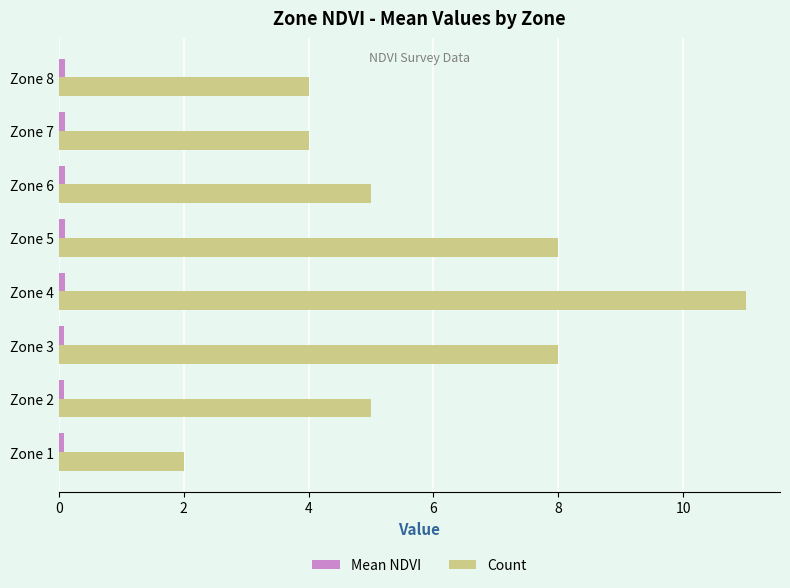

Which category has the highest value across all series?

Zone 4